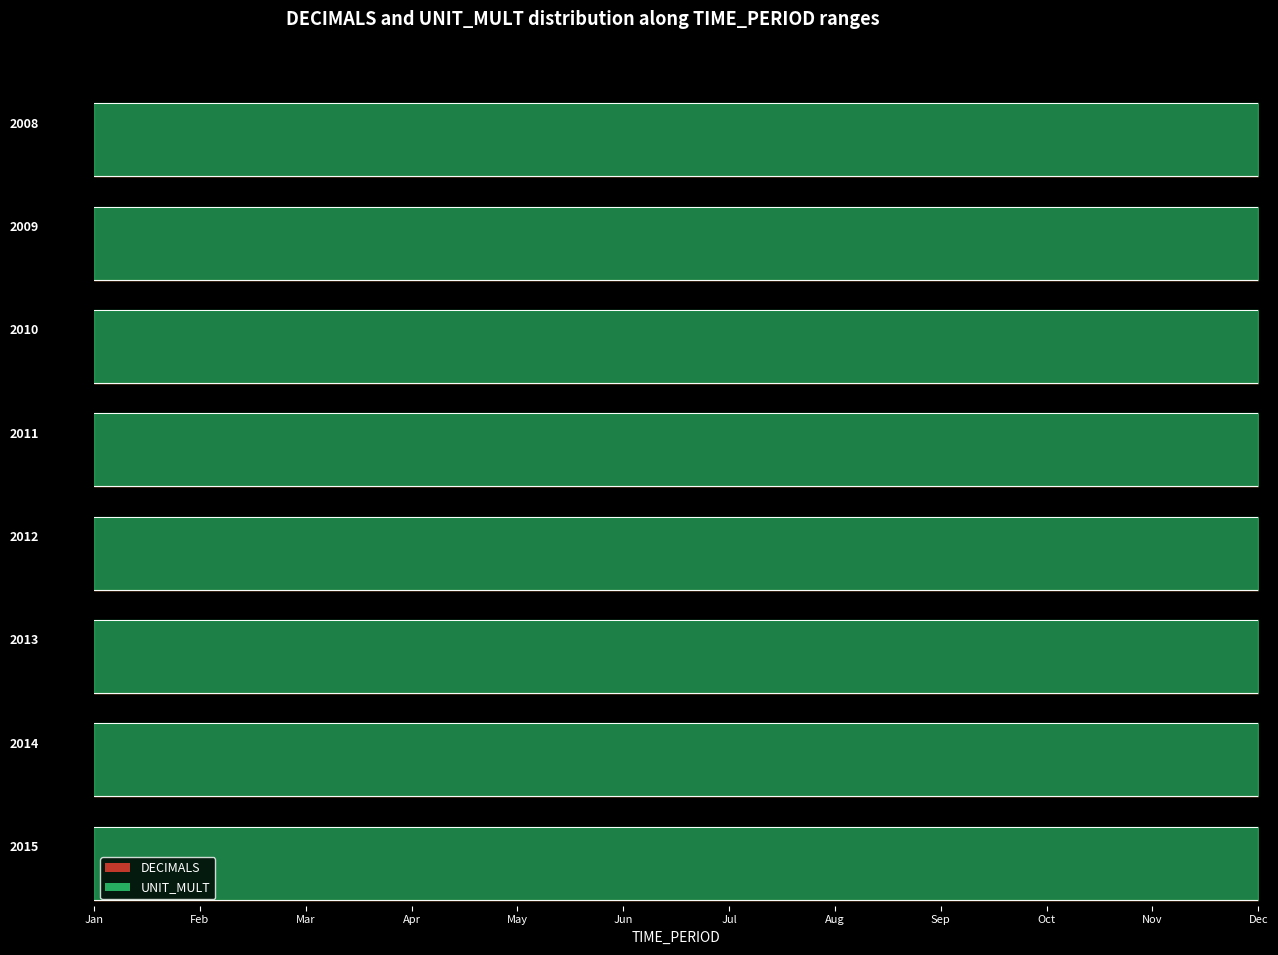

Is the value of UNIT_MULT at 2009 greater than the value of DECIMALS at 2012?

Yes